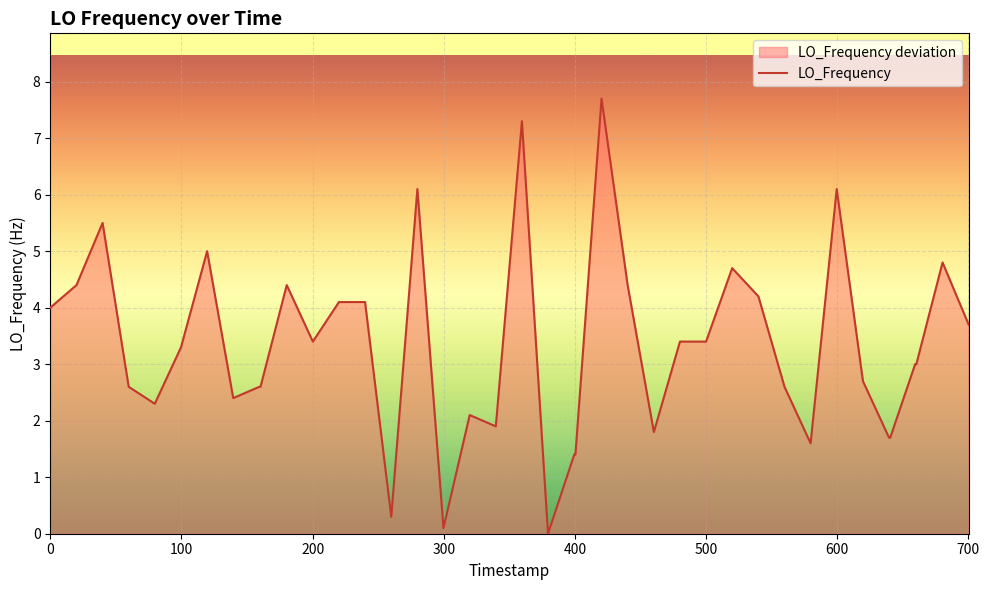

Is it true that the value at 0 is 4.0?

True